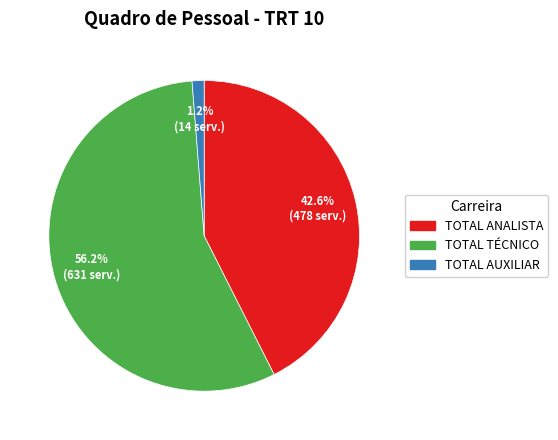

Is it true that TOTAL AUXILIAR is 8% of the pie?

False